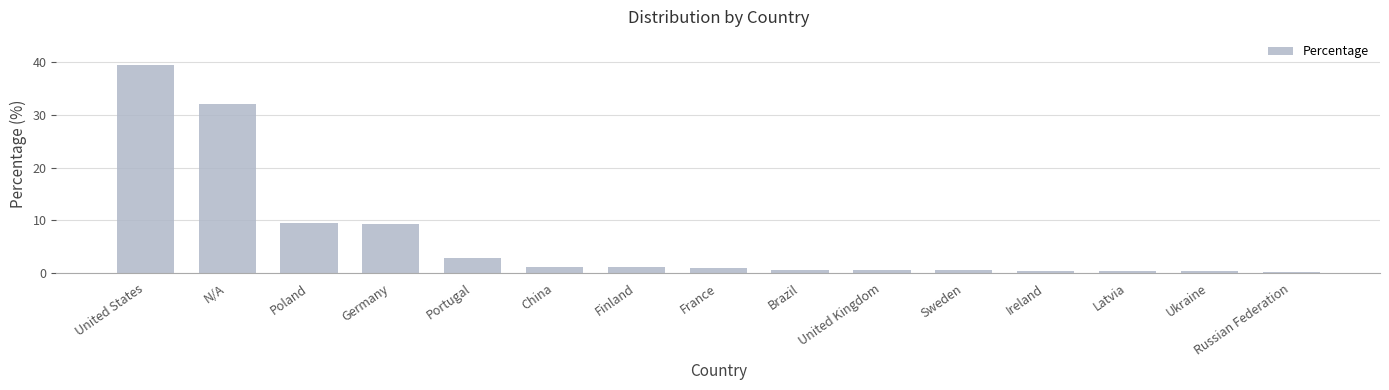

What is the greatest value displayed?

39.4